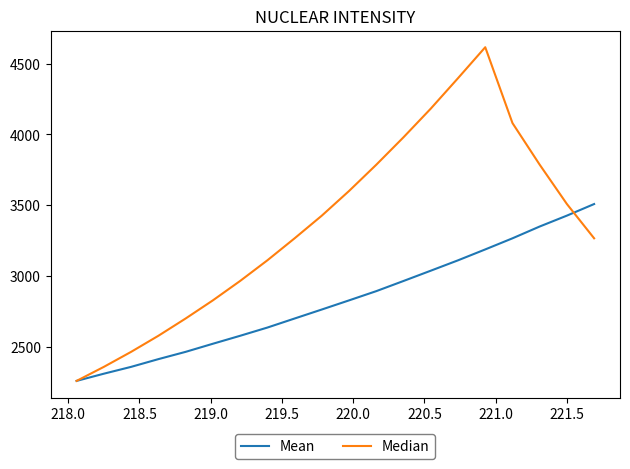

What is the sum of all Median values?

67145.2